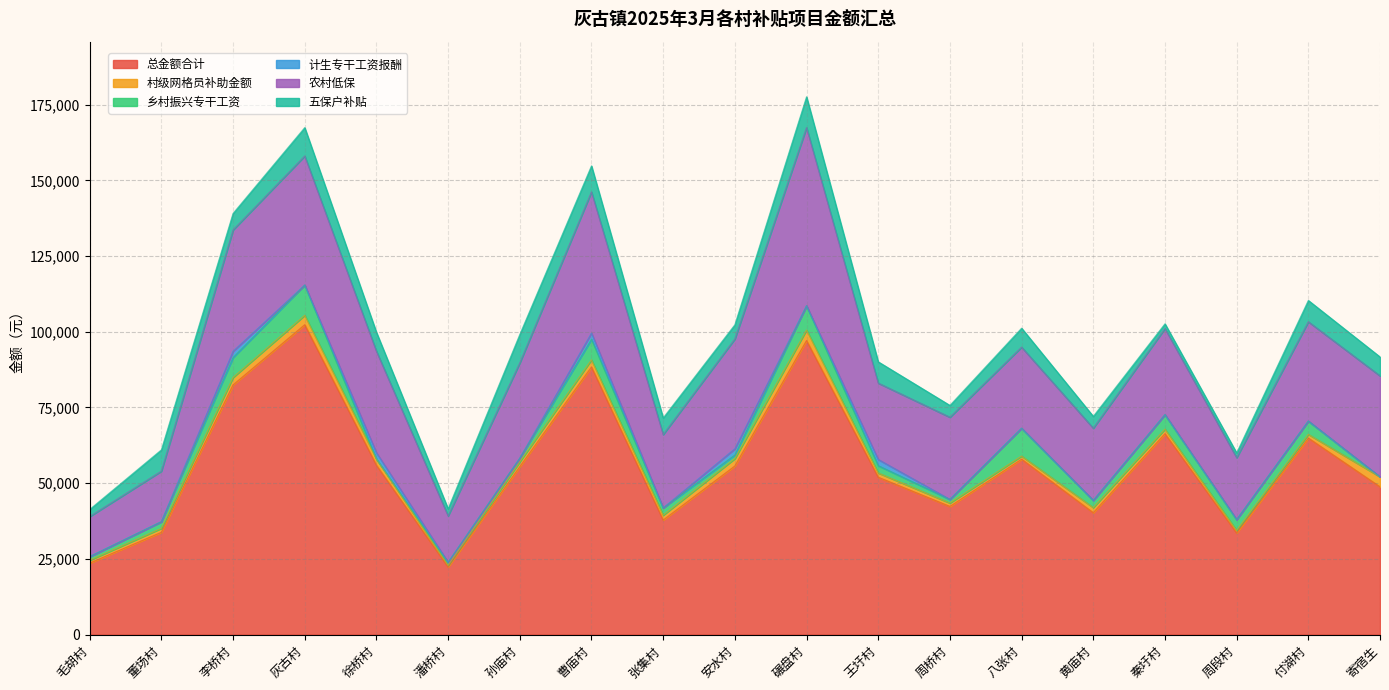

What is the sum of all 农村低保 values?

576717